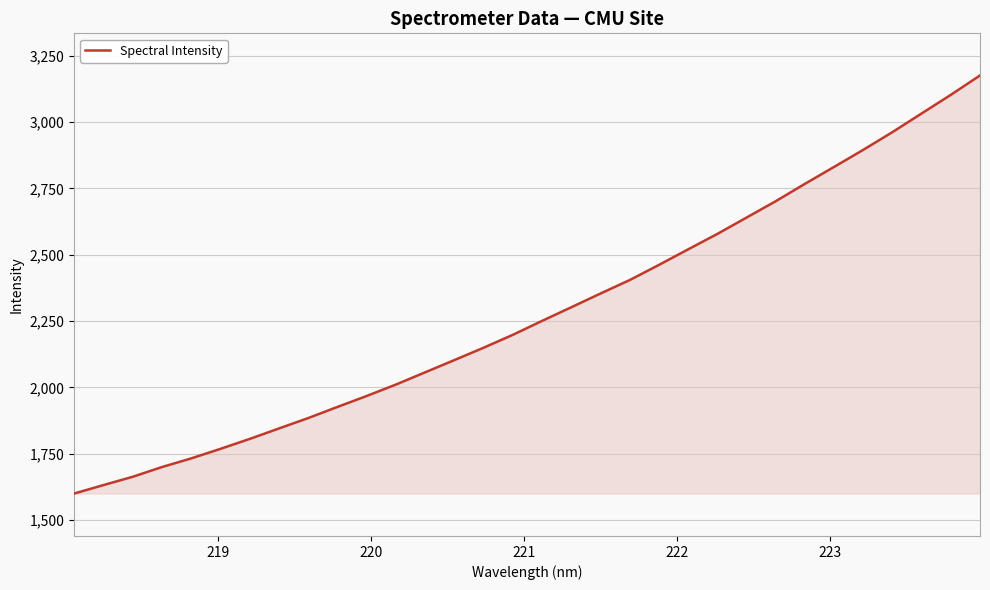

What is the difference between the maximum and minimum values?

1575.6